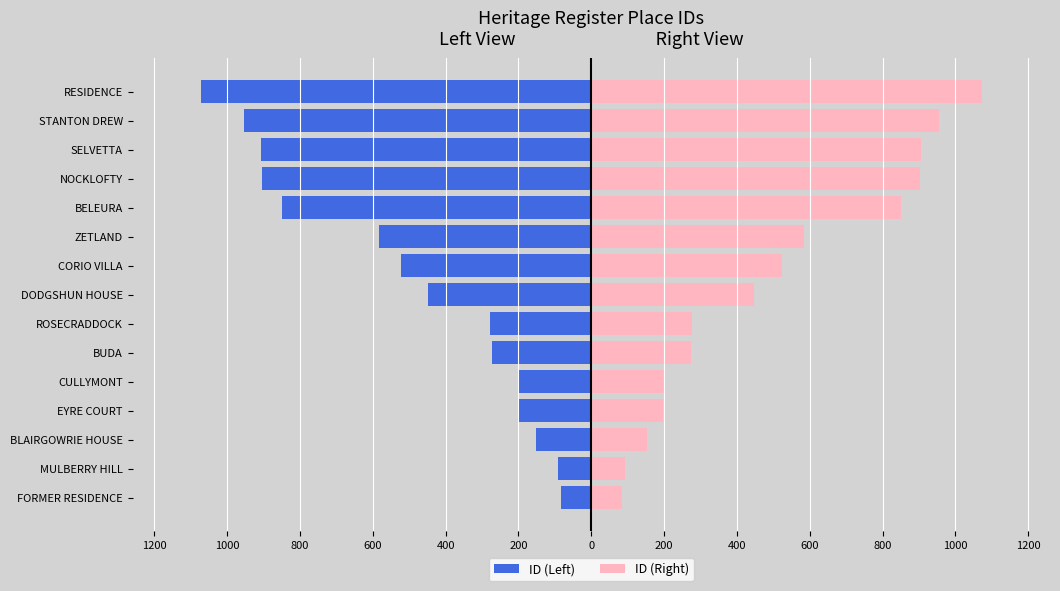

Which series has the widest spread of values?

ID (Left)